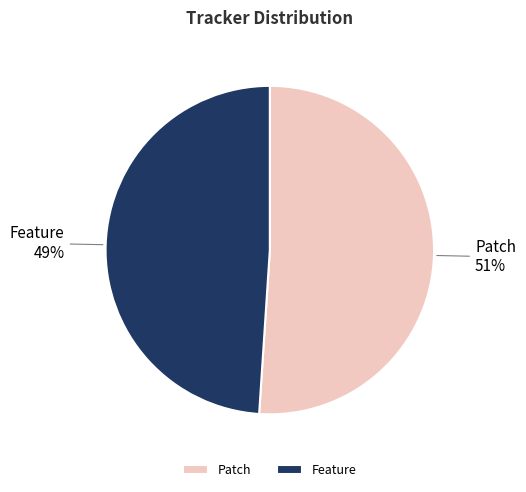

Is it true that Feature is 49% of the pie?

True